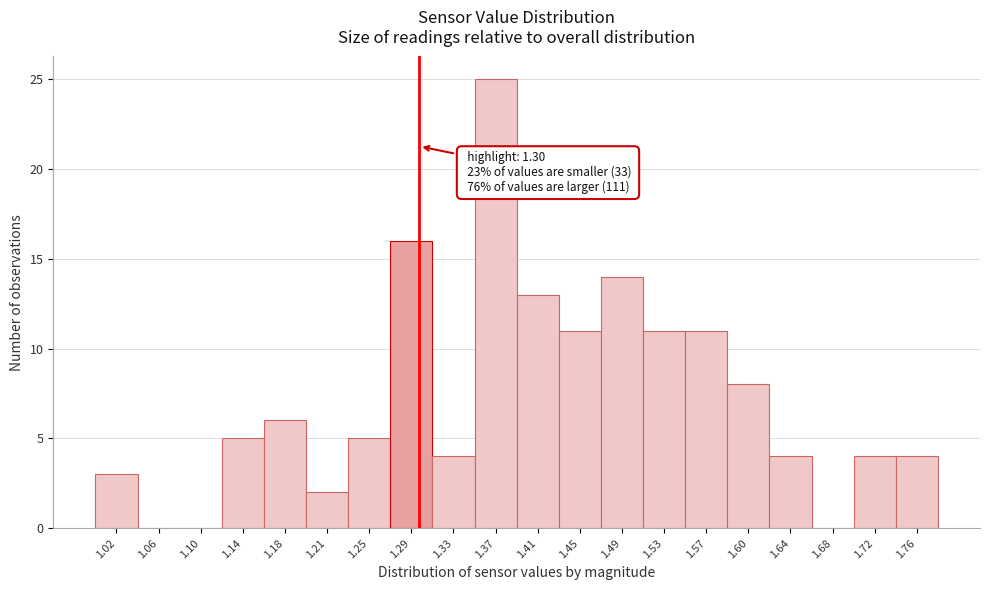

Which range on the x-axis has the tallest bar?

1.351 to 1.390